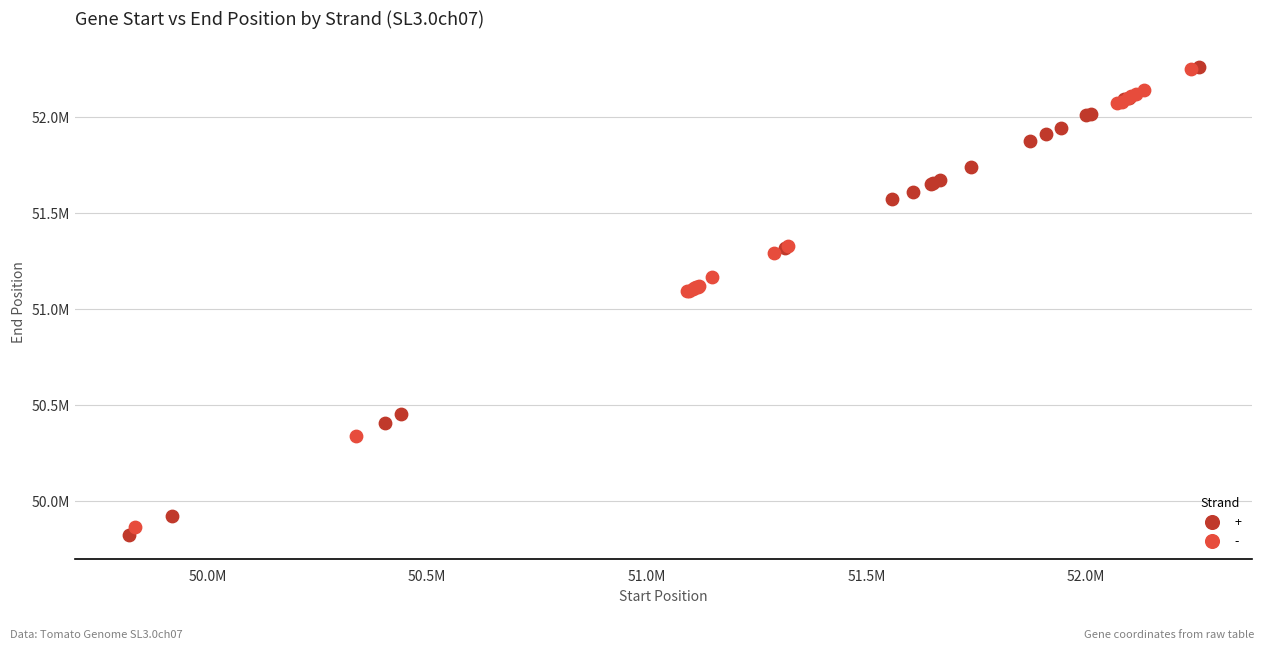

What are all the series names shown in the legend?

+, -